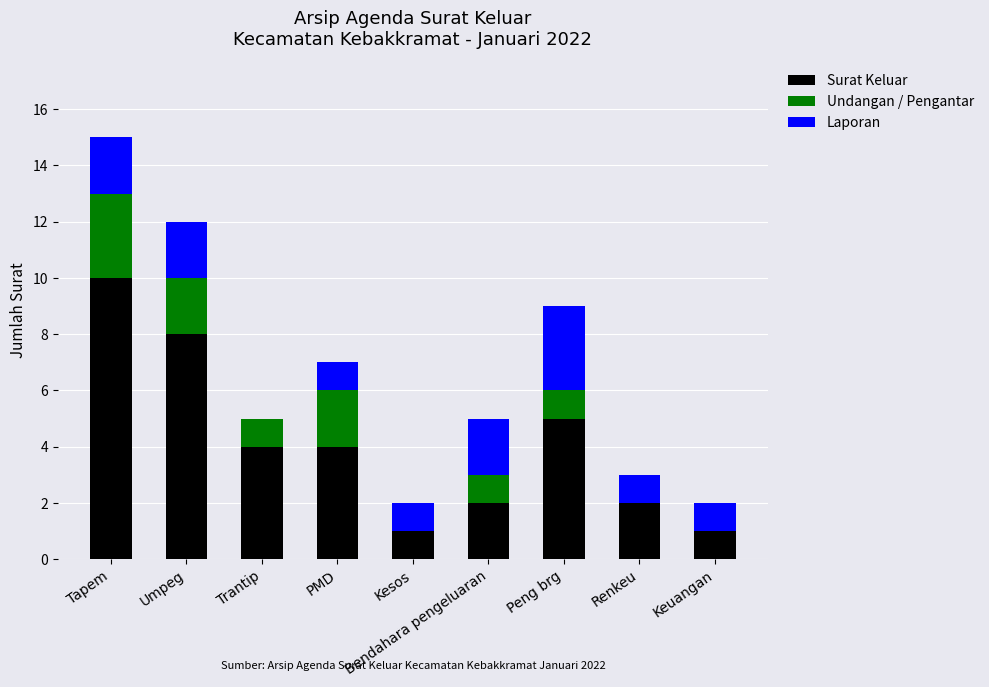

Are the bars horizontal?

No